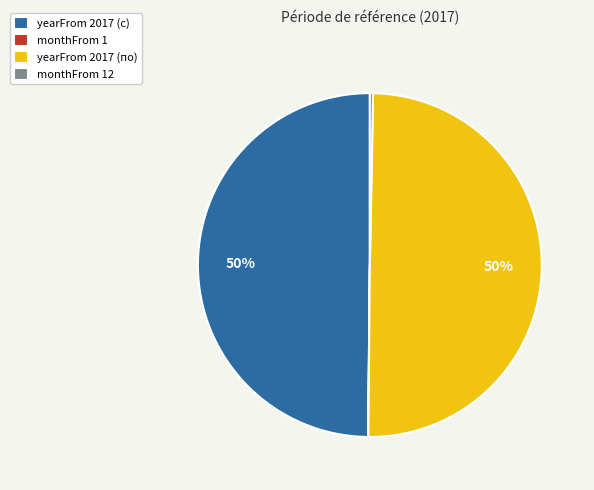

To the nearest percent, what is the difference between the largest and smallest slice percentages?

50%